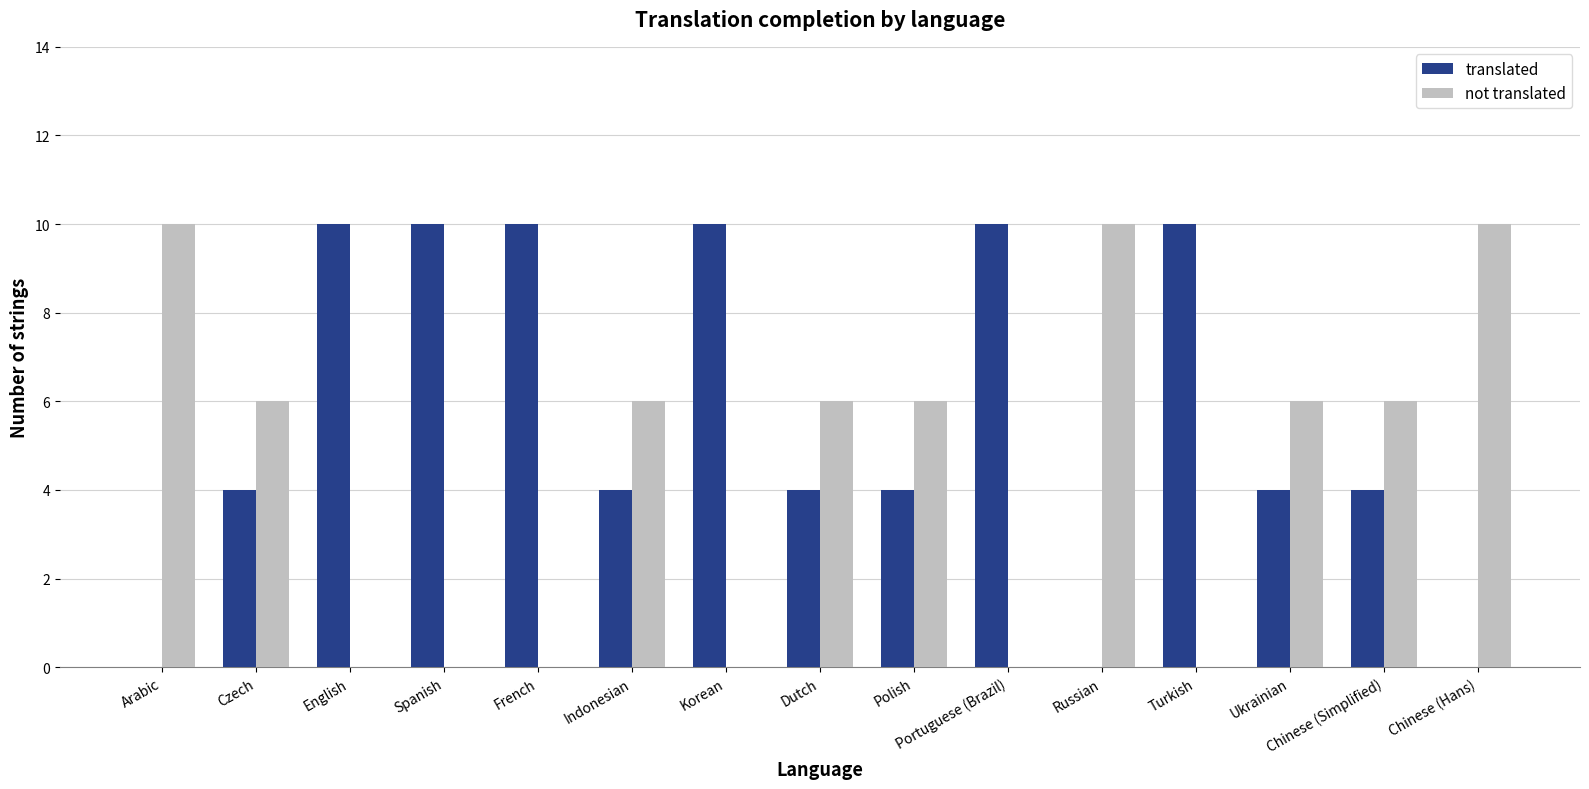

True or false: not translated has a value of 0 at French.

True